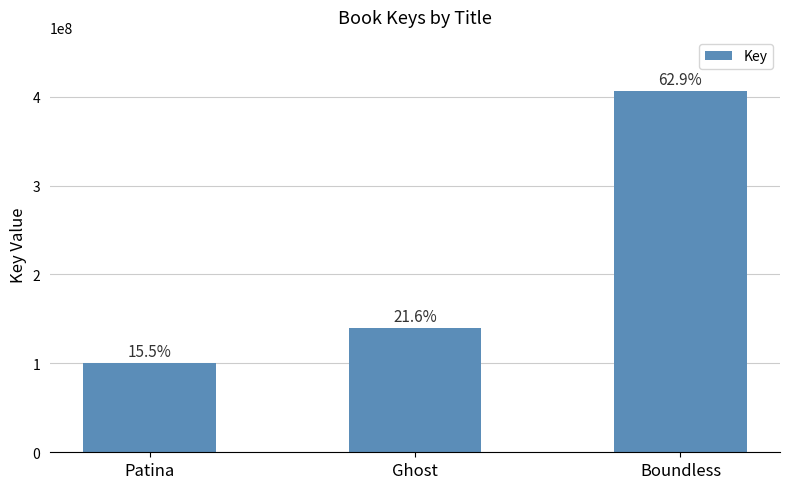

Which has a higher value, Patina or Ghost?

Ghost